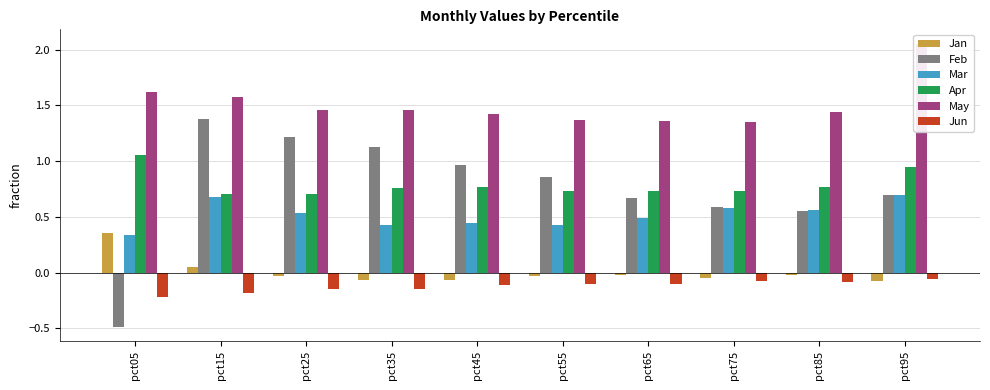

Reading left to right, extract all data points from this chart.

Jan: pct05=0.4	pct15=0.0	pct25=-0.0	pct35=-0.1	pct45=-0.1	pct55=-0.0	pct65=-0.0	pct75=-0.0	pct85=-0.0	pct95=-0.1
Feb: pct05=-0.5	pct15=1.4	pct25=1.2	pct35=1.1	pct45=1.0	pct55=0.9	pct65=0.7	pct75=0.6	pct85=0.6	pct95=0.7
Mar: pct05=0.3	pct15=0.7	pct25=0.5	pct35=0.4	pct45=0.4	pct55=0.4	pct65=0.5	pct75=0.6	pct85=0.6	pct95=0.7
Apr: pct05=1.1	pct15=0.7	pct25=0.7	pct35=0.8	pct45=0.8	pct55=0.7	pct65=0.7	pct75=0.7	pct85=0.8	pct95=1.0
May: pct05=1.6	pct15=1.6	pct25=1.5	pct35=1.5	pct45=1.4	pct55=1.4	pct65=1.4	pct75=1.4	pct85=1.4	pct95=2.1
Jun: pct05=-0.2	pct15=-0.2	pct25=-0.1	pct35=-0.1	pct45=-0.1	pct55=-0.1	pct65=-0.1	pct75=-0.1	pct85=-0.1	pct95=-0.1